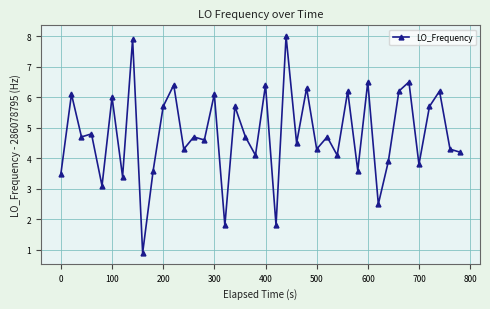

What is the value of the 9th point from the left?

0.9